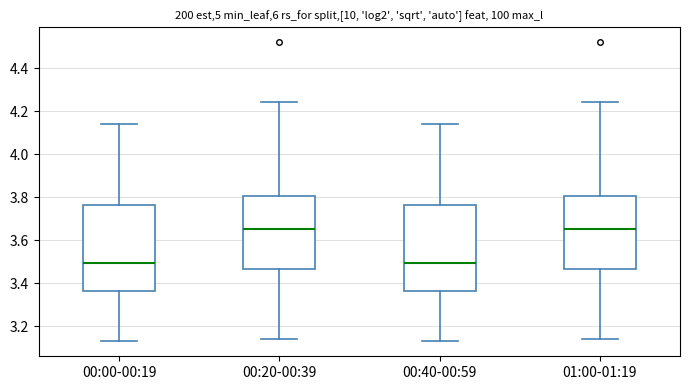

Reading left to right, read every box against the y-axis: the position of its median line, the range the box covers, and the ends of its whiskers. The values are not printed on the chart, so give them approximately, as read against the axis.

00:00-00:19: median 3.50, box 3.36 to 3.76, whiskers 3.14 to 4.14
00:20-00:39: median 3.66, box 3.46 to 3.80, whiskers 3.14 to 4.24
00:40-00:59: median 3.50, box 3.36 to 3.76, whiskers 3.14 to 4.14
01:00-01:19: median 3.66, box 3.46 to 3.80, whiskers 3.14 to 4.24